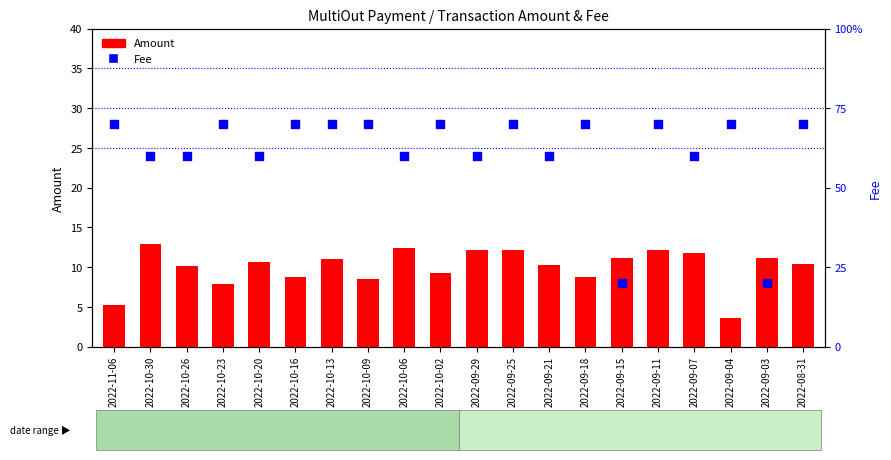

At which category is the sum across all series the highest?

2022-10-30